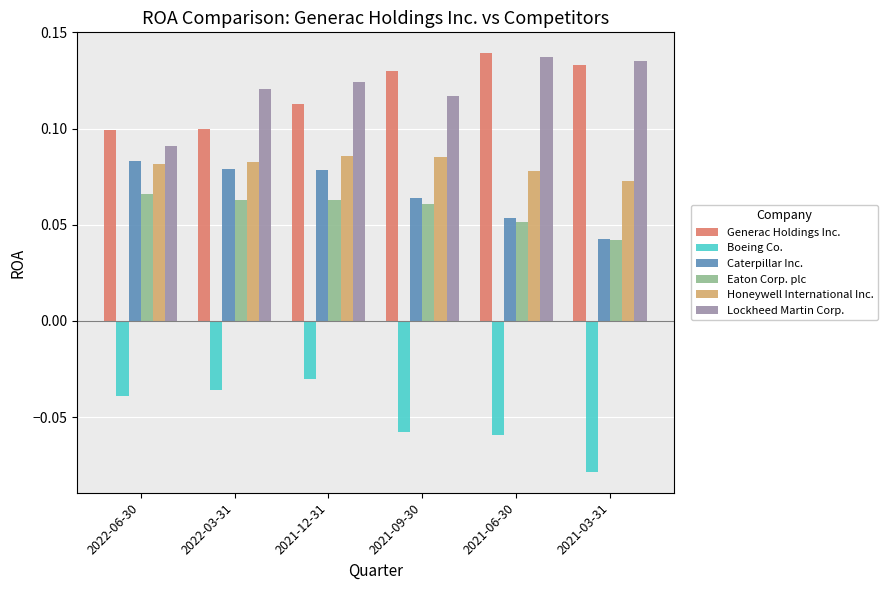

What is the spread (max minus min) of values at 2021-06-30?

0.2